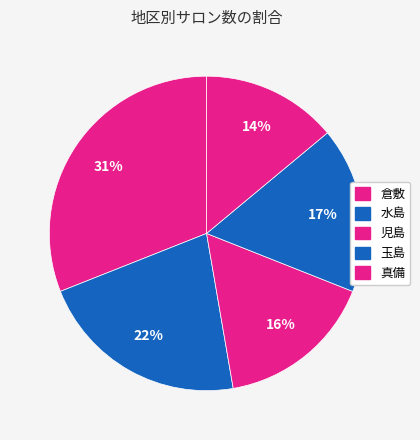

Count the number of slices in the pie.

5